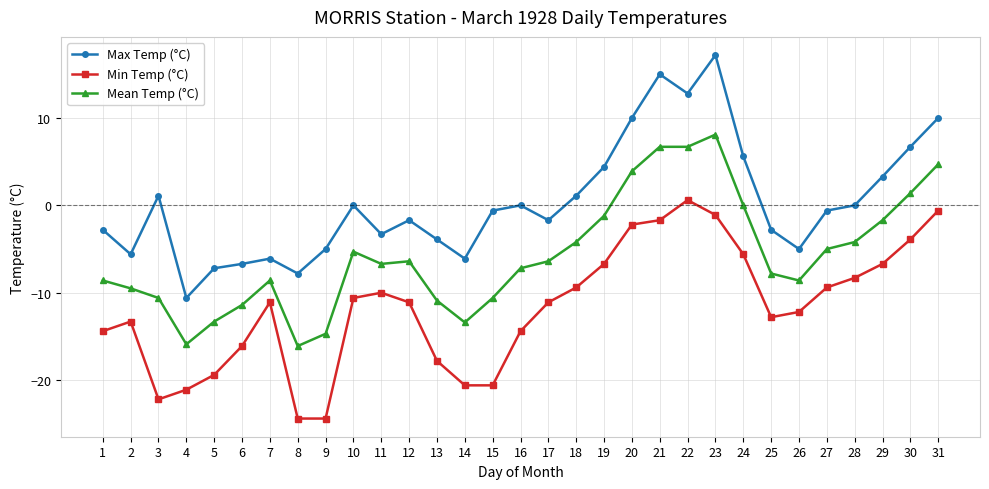

List the series in order of their peak value, highest first.

Max Temp (°C), Mean Temp (°C), Min Temp (°C)